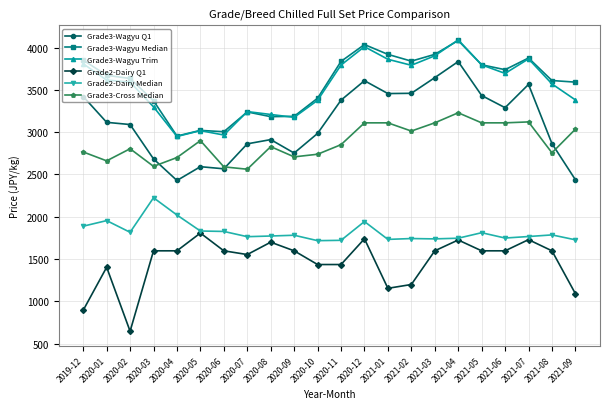

What is the difference between the Grade3-Wagyu Q1 values at 2020-04 and 2021-02?

1030